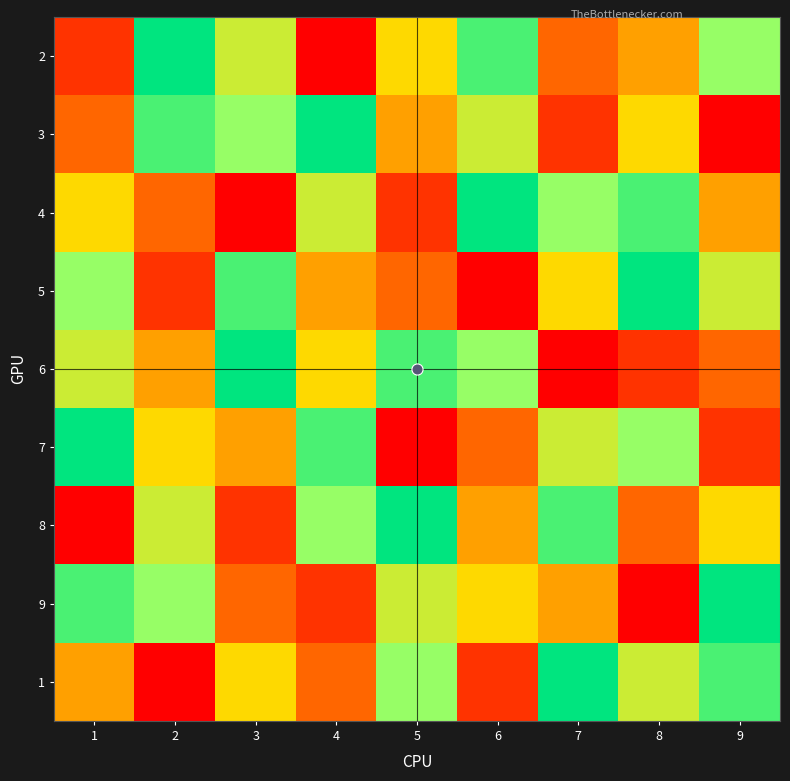

What is the minimum value shown in the chart?

1